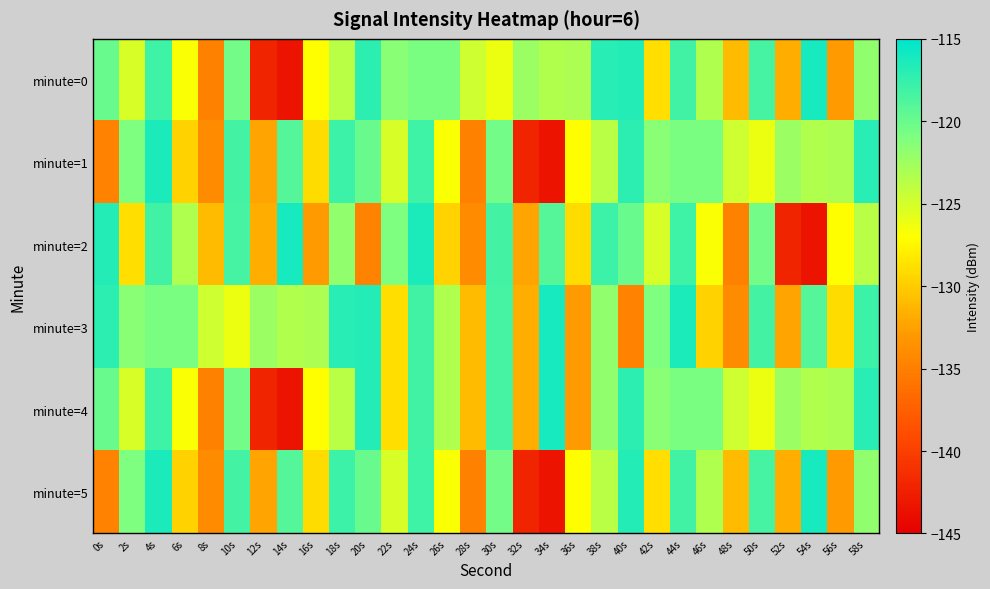

Rank the series at 30s from lowest to highest value.

minute=0, minute=1, minute=5, minute=3, minute=4, minute=2